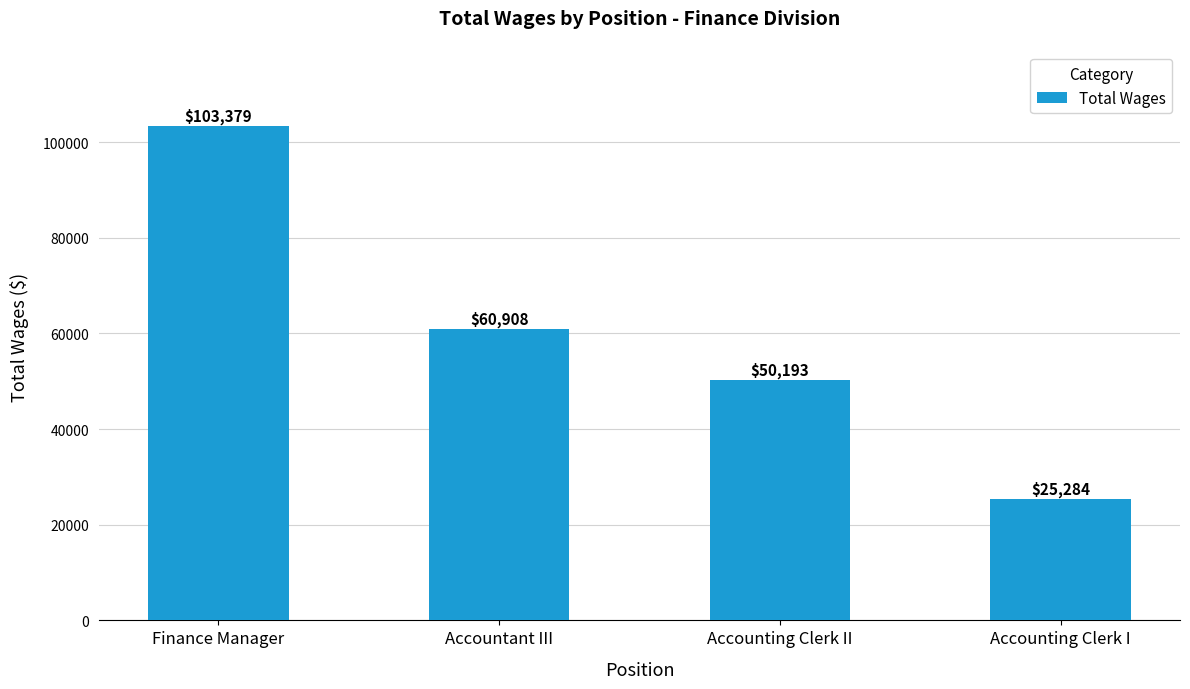

What is the label of the 3rd bar from the left?

Accounting Clerk II